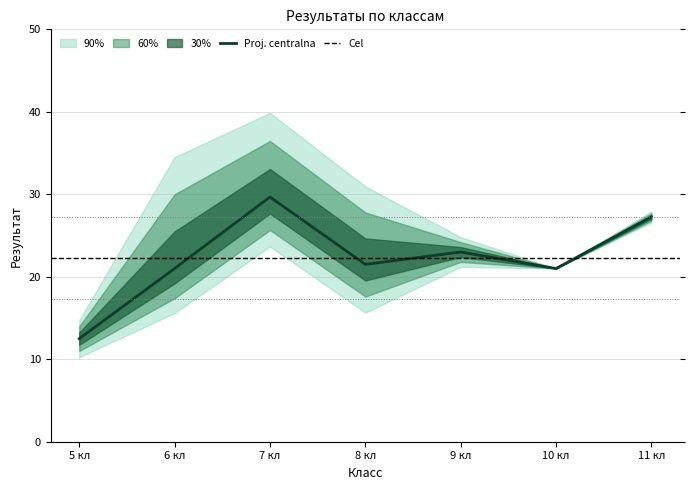

The value of Мин результат at 7 is 23.0. True or false?

True